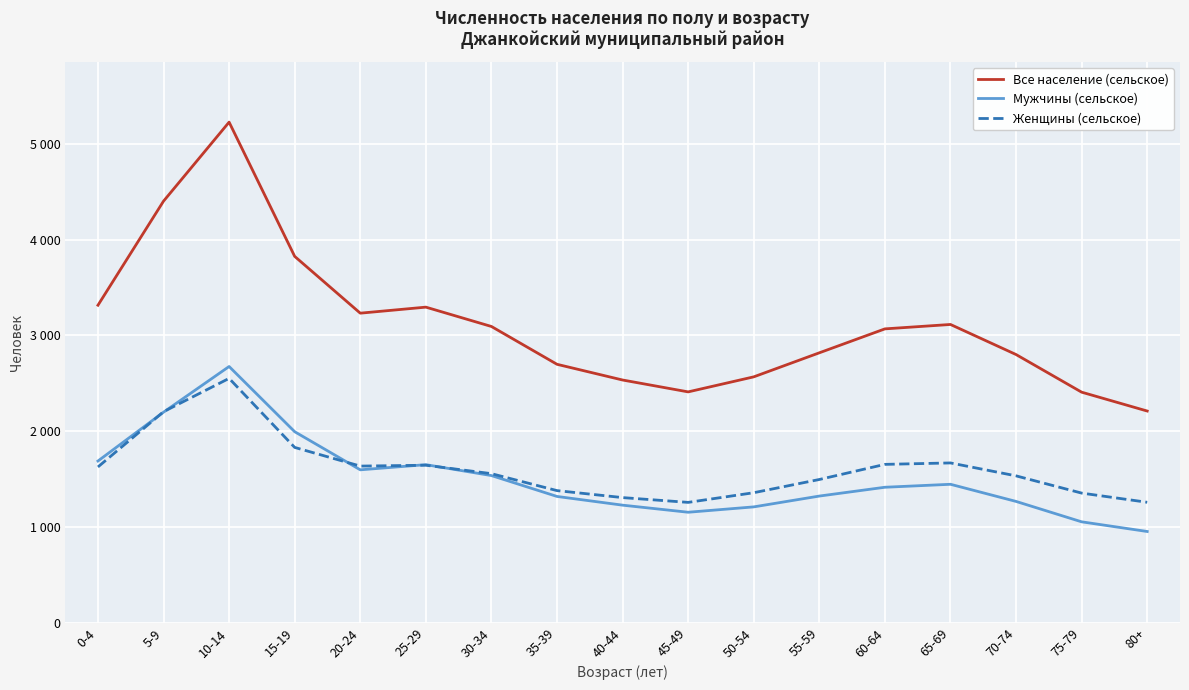

What are all the series names shown in the legend?

Все население (сельское), Мужчины (сельское), Женщины (сельское)